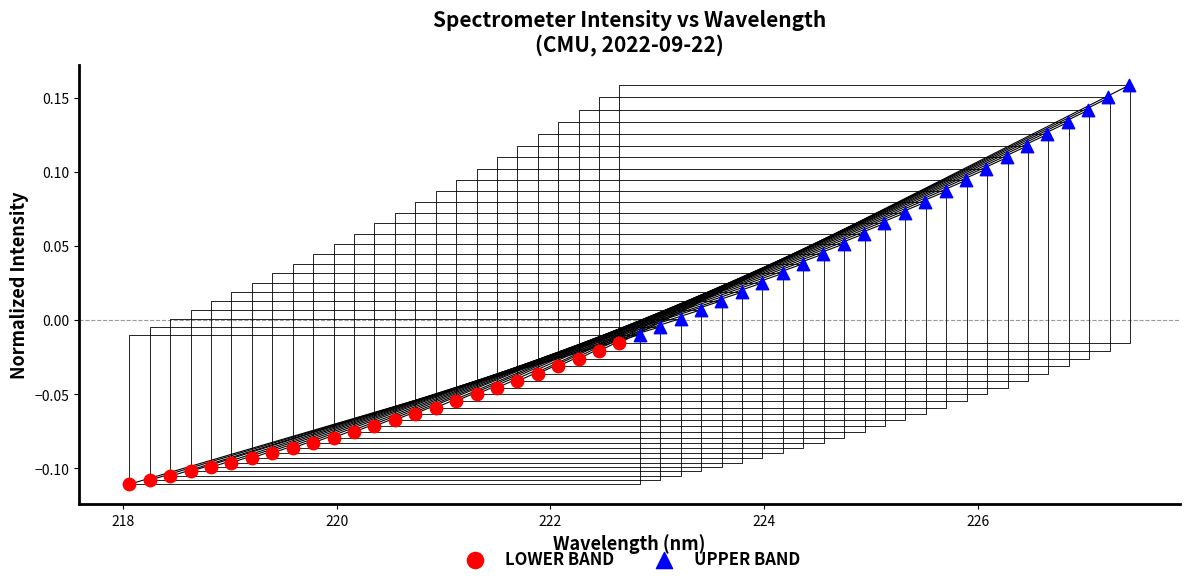

Which series has the largest Y range (max minus min)?

UPPER BAND